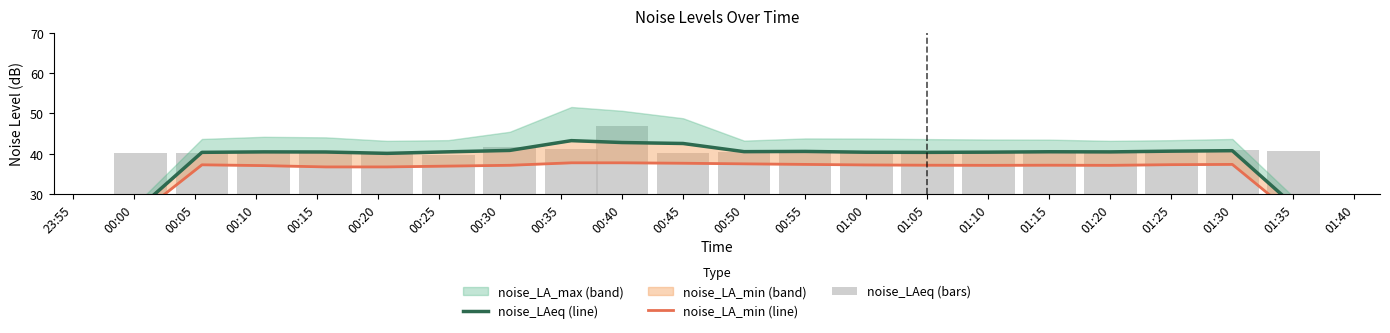

Which series has the widest spread of values?

noise_LAeq (line)